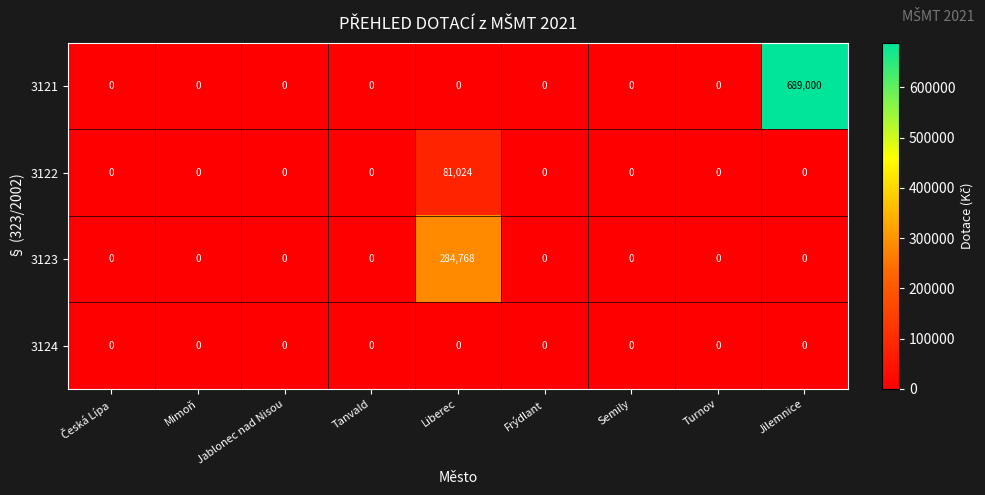

Is it true that 3123 equals 0 at Jablonec nad Nisou?

True